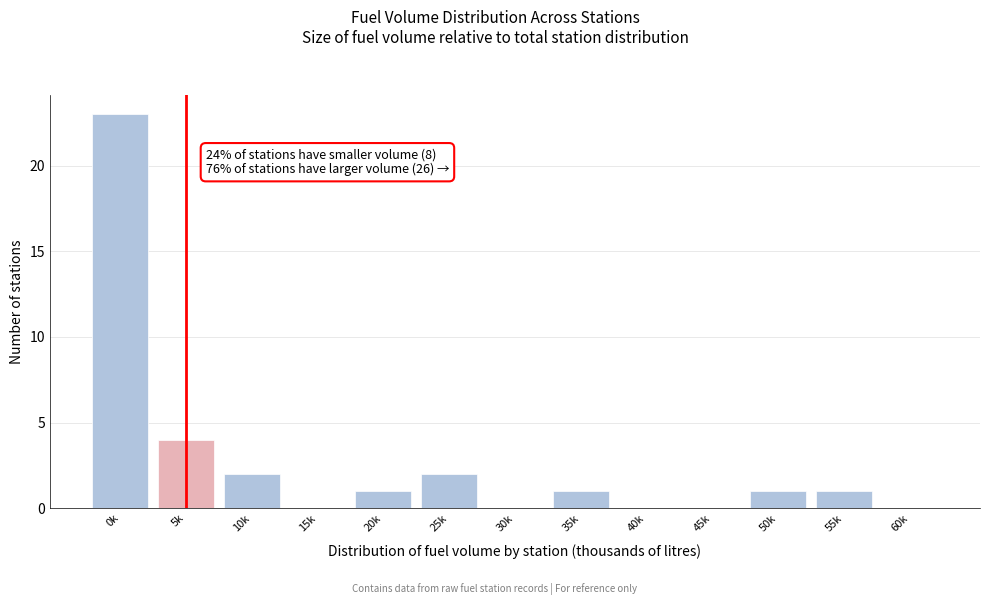

Reading left to right, list all the values displayed in this chart.

0k=23	5k=4	10k=2	15k=0	20k=1	25k=2	30k=0	35k=1	40k=0	45k=0	50k=1	55k=1	60k=0